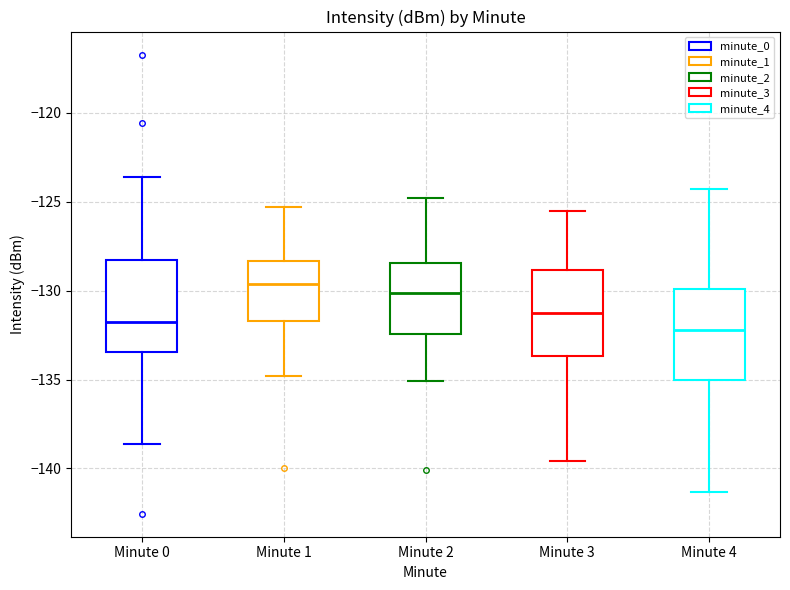

Which box's median line is the highest?

Minute 1